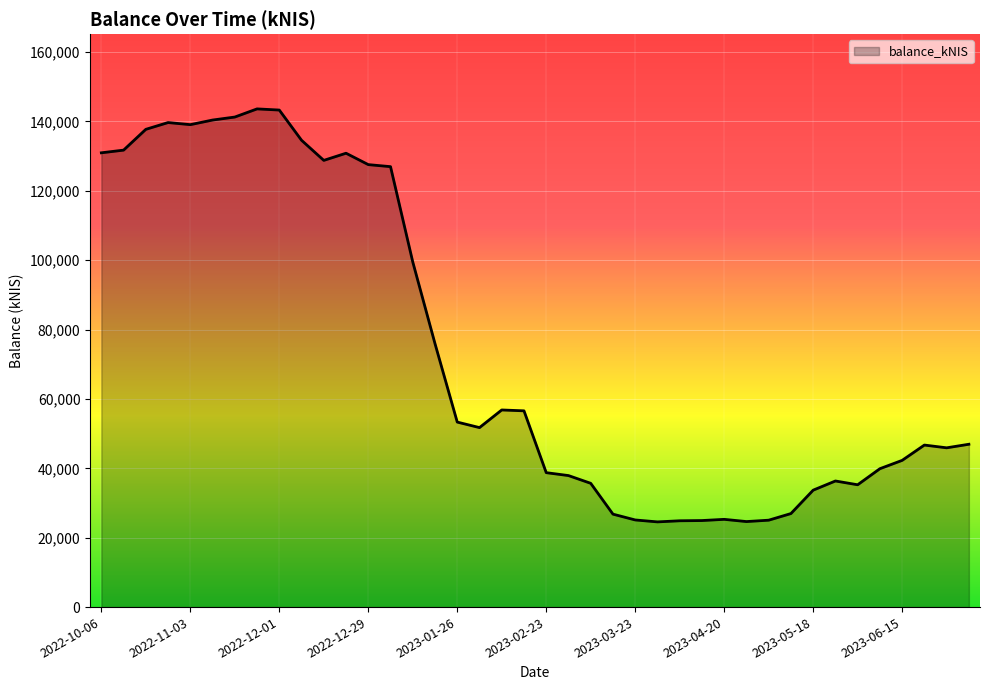

What is the greatest value displayed?

143632.4